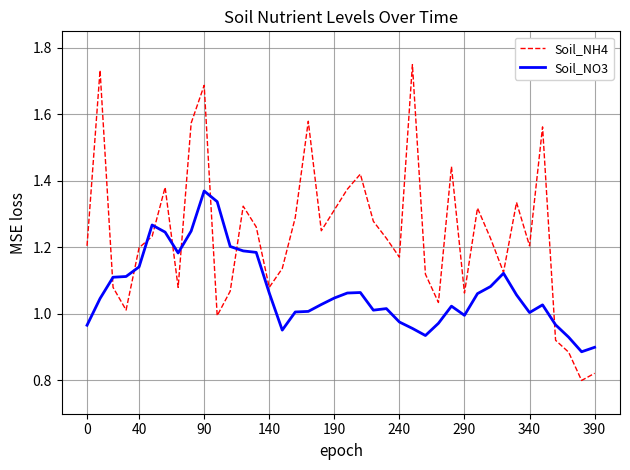

At how many categories does at least one series exceed 0?

40